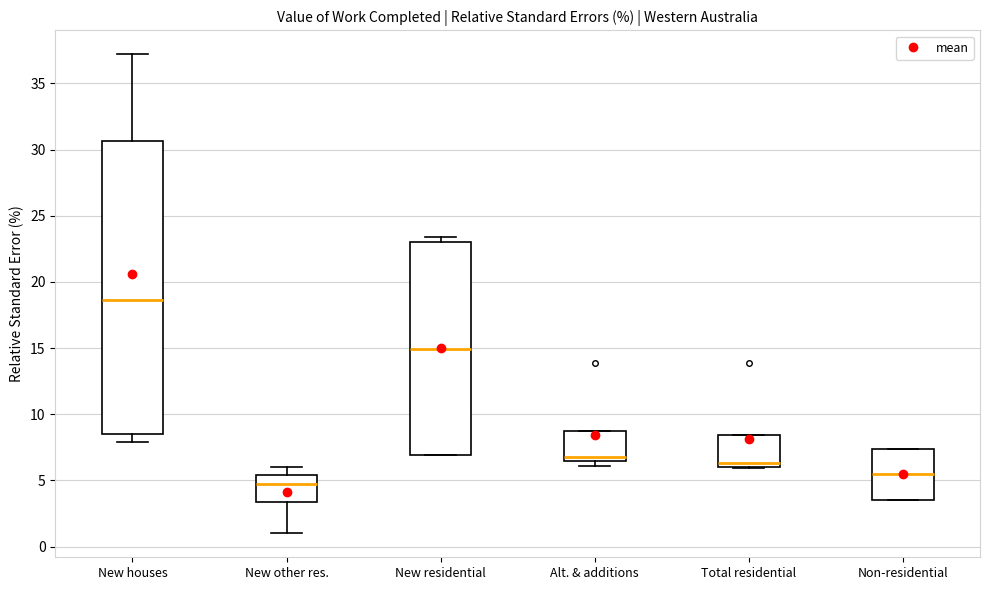

Reading left to right, read every box against the y-axis: the position of its median line, the range the box covers, and the ends of its whiskers. The values are not printed on the chart, so give them approximately, as read against the axis.

New houses: median 18.5, box 8.5 to 30.5, whiskers 8.0 to 37.0
New other res.: median 4.5, box 3.5 to 5.5, whiskers 1.0 to 6.0
New residential: median 15.0, box 7.0 to 23.0, whiskers 7.0 to 23.5
Alt. & additions: median 7.0, box 6.5 to 8.5, whiskers 6.0 to 8.5
Total residential: median 6.5, box 6.0 to 8.5, whiskers 6.0 to 8.5
Non-residential: median 5.5, box 3.5 to 7.5, whiskers 3.5 to 7.5